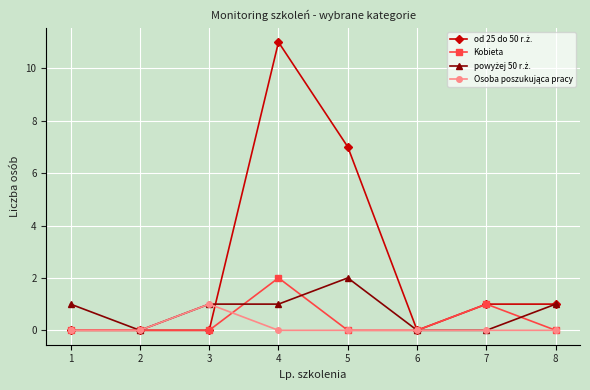

What is the greatest value displayed?

11